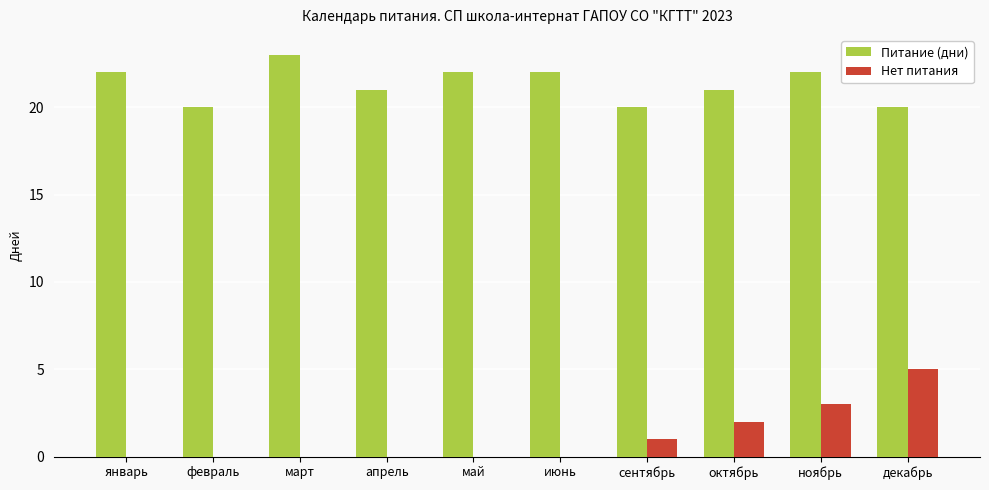

Which series has the largest total across all categories?

Питание (дни)